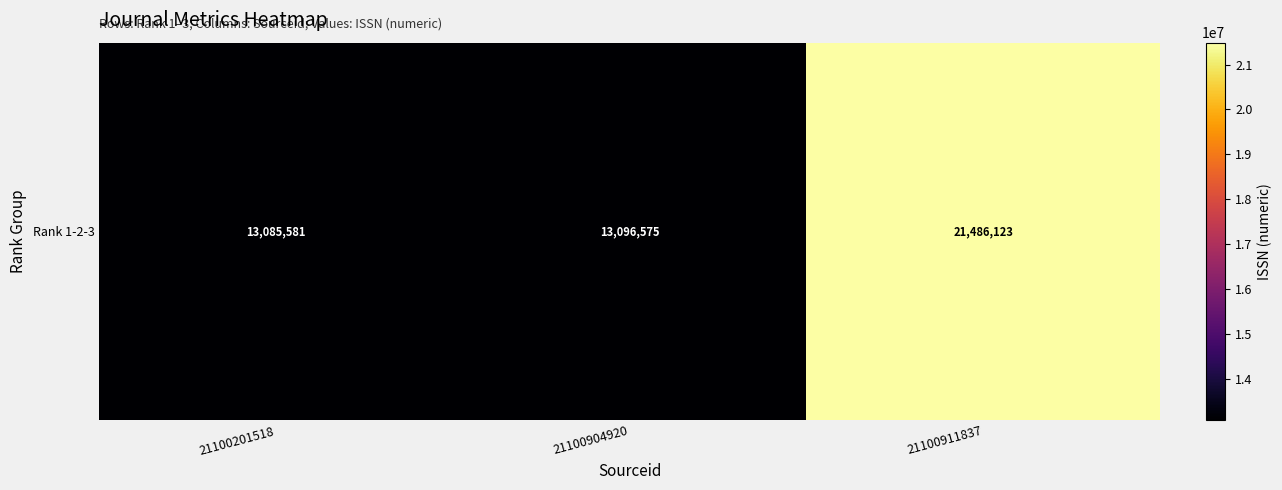

What is the sum of all values?

47668279